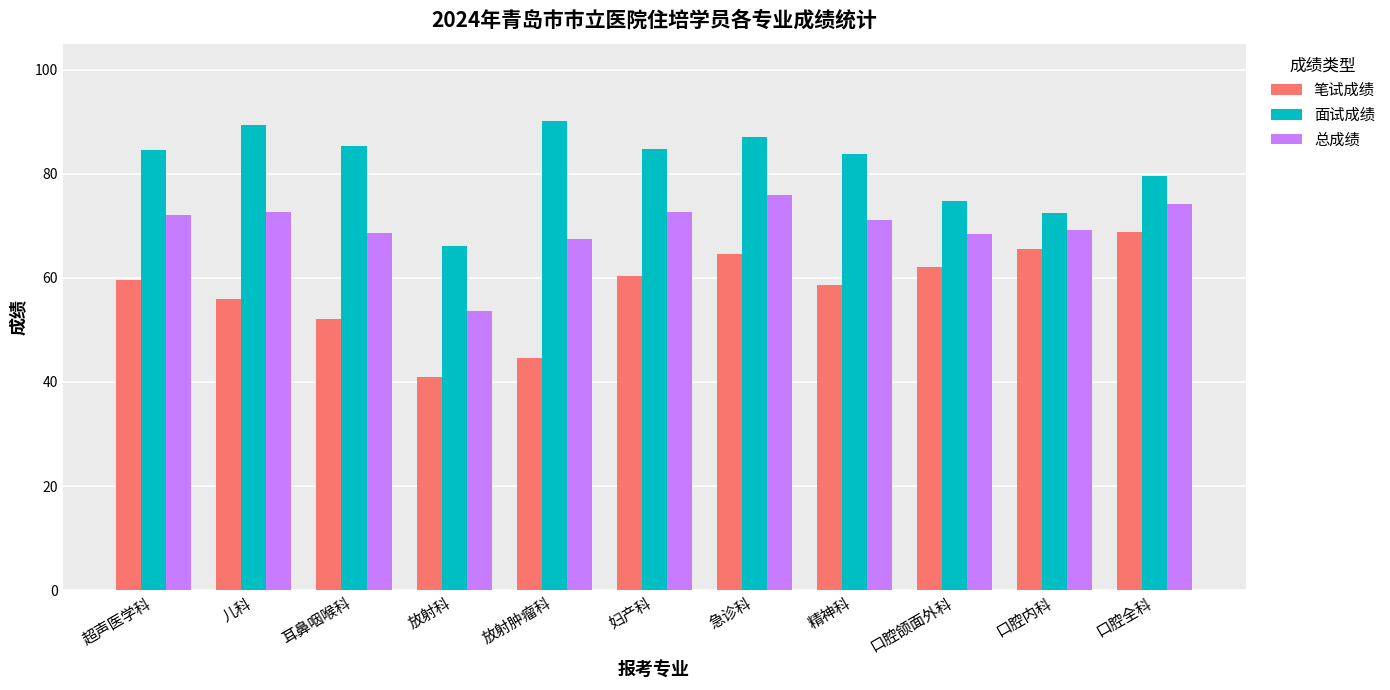

What is the difference between the highest and lowest values at 口腔颌面外科?

12.7